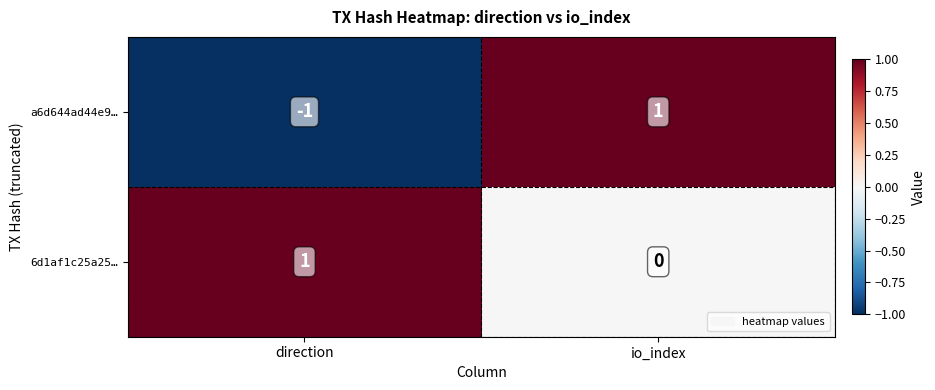

At direction, list the series in order from smallest to largest.

a6d644ad44e9…, 6d1af1c25a25…